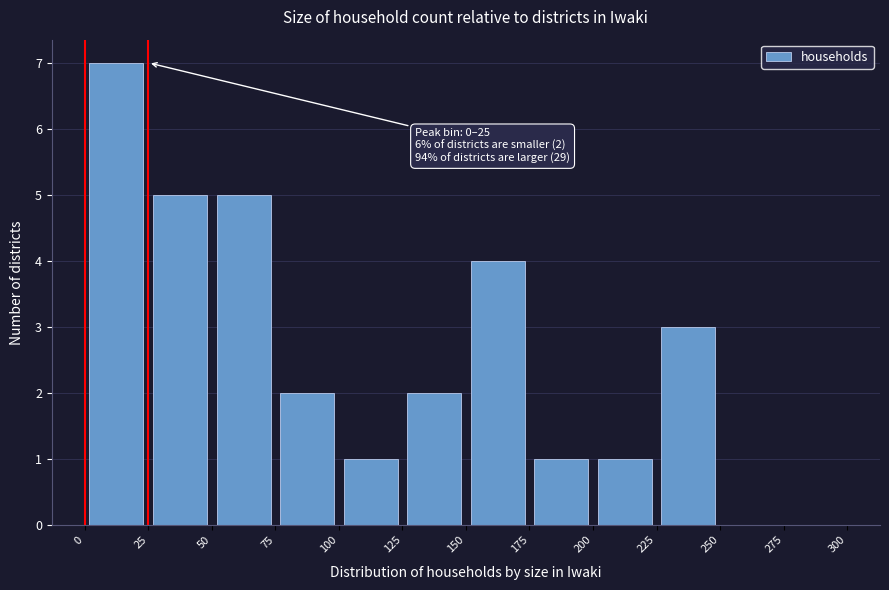

Which range on the x-axis has the tallest bar?

0 to 25